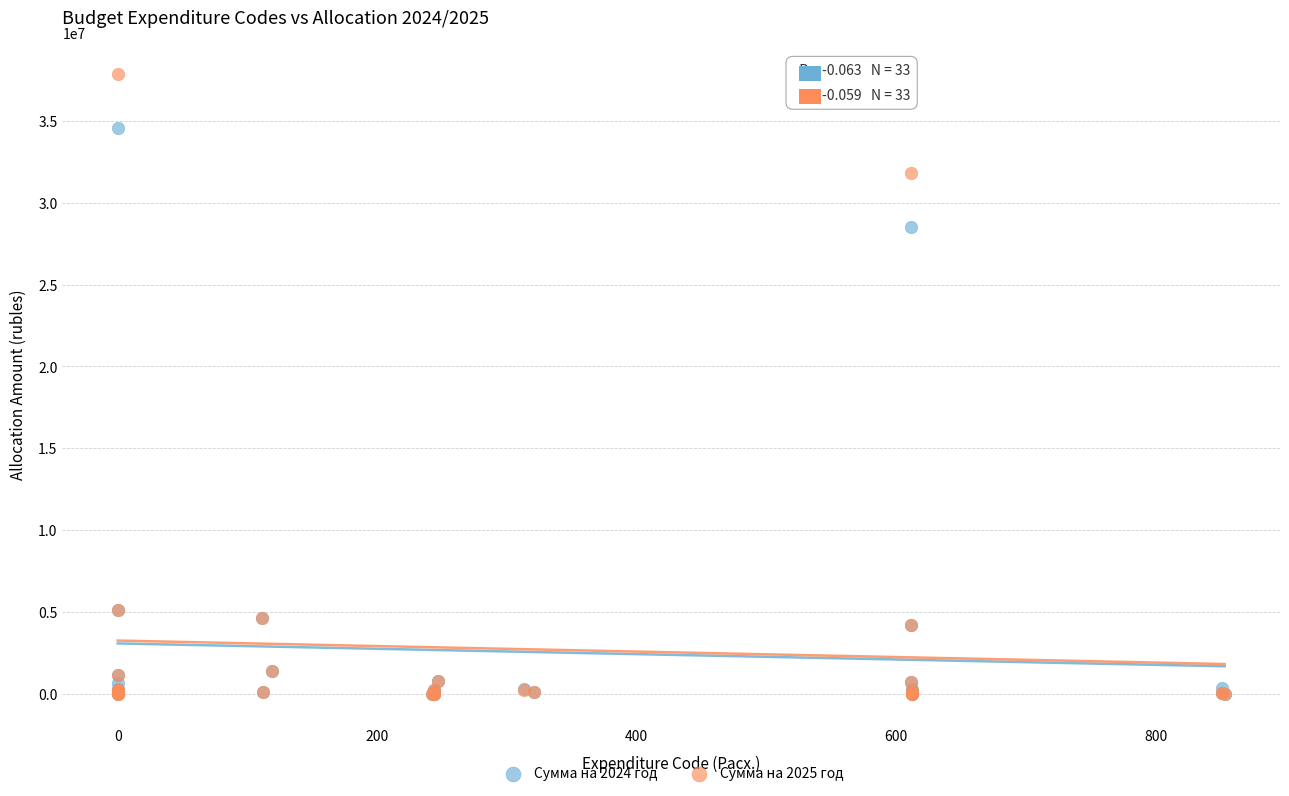

Which series has the largest Y range (max minus min)?

Сумма на 2025 год